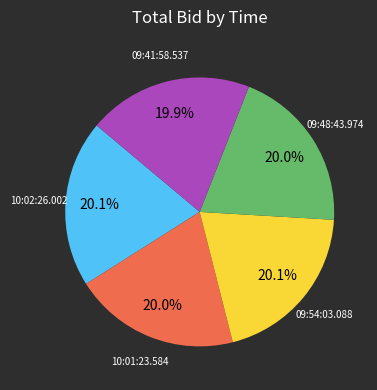

Is there any slice that represents more than half of the pie?

No